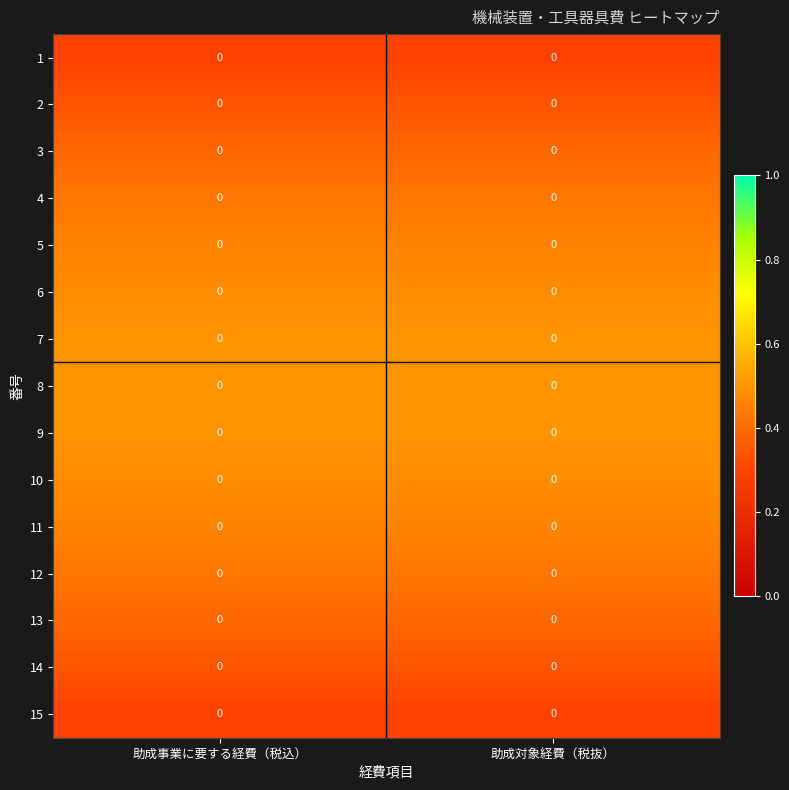

At which category is the sum across all series the highest?

助成事業に要する経費（税込）